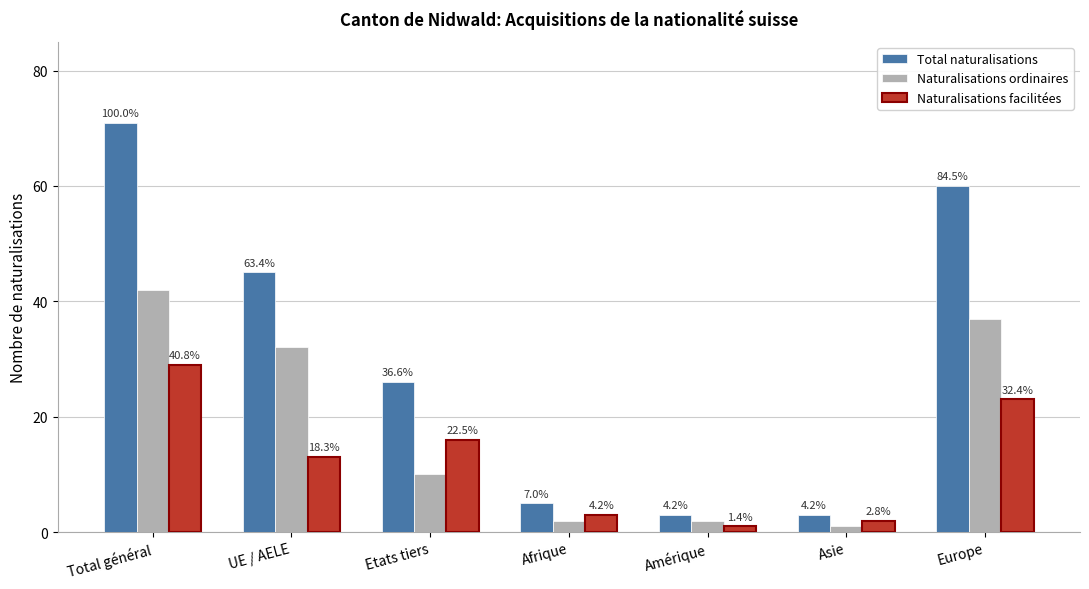

Between Total général and Asie, which series saw the biggest shift?

Total naturalisations